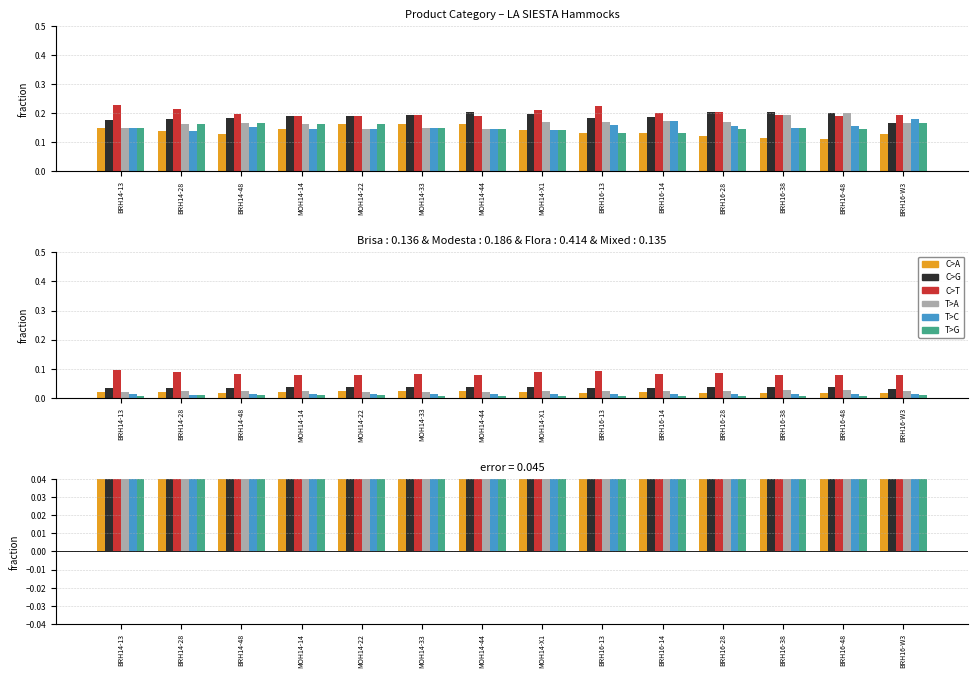

Between BRH16-13 and BRH16-W3, which is larger?

BRH16-13